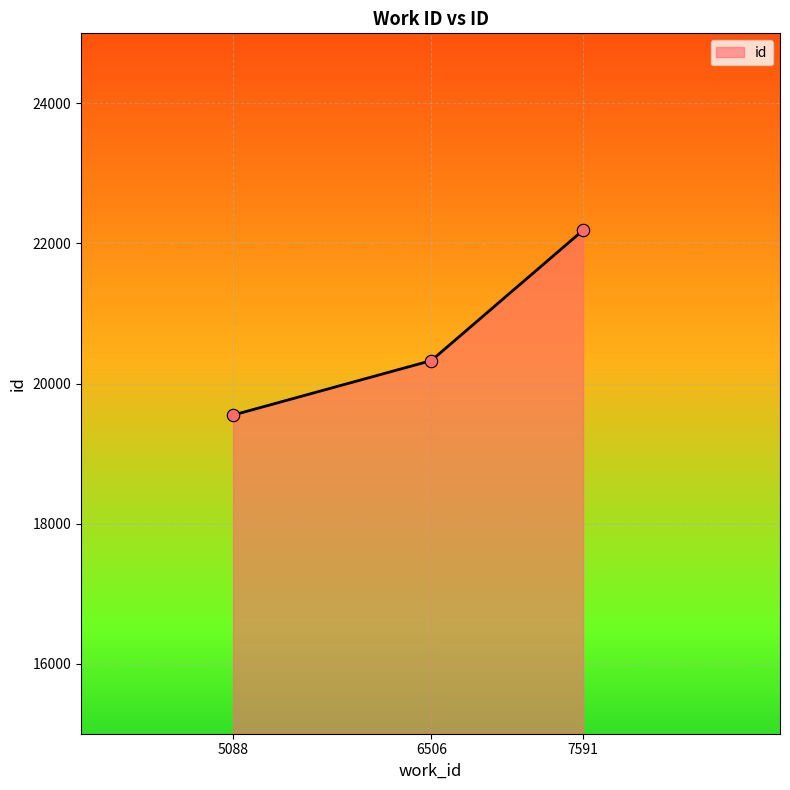

What is the change in value from 6506 to 7591?

+1860